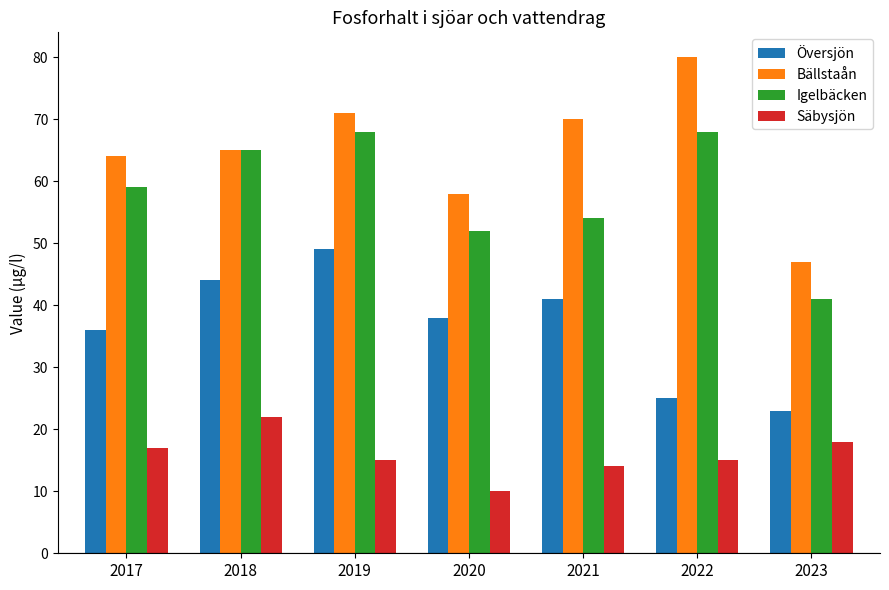

Which series has the widest spread of values?

Bällstaån